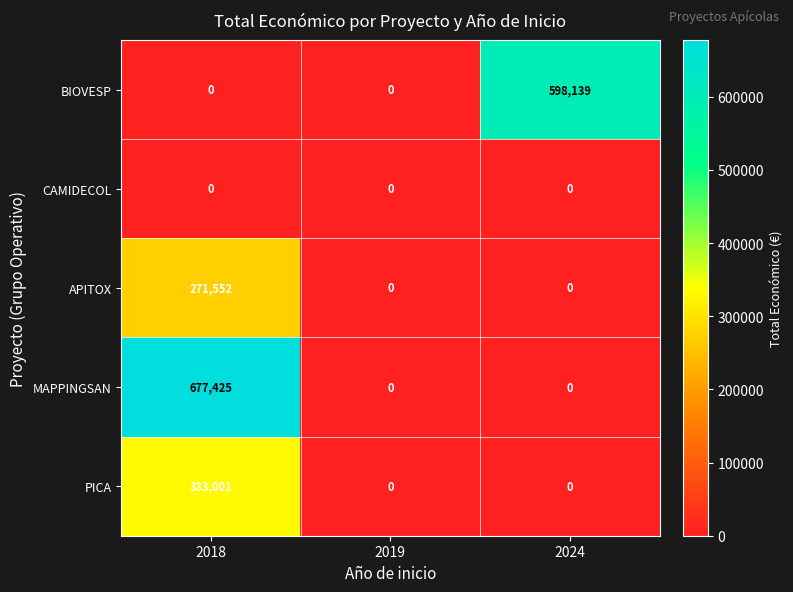

True or false: MAPPINGSAN has a value of 0 at 2019.

True